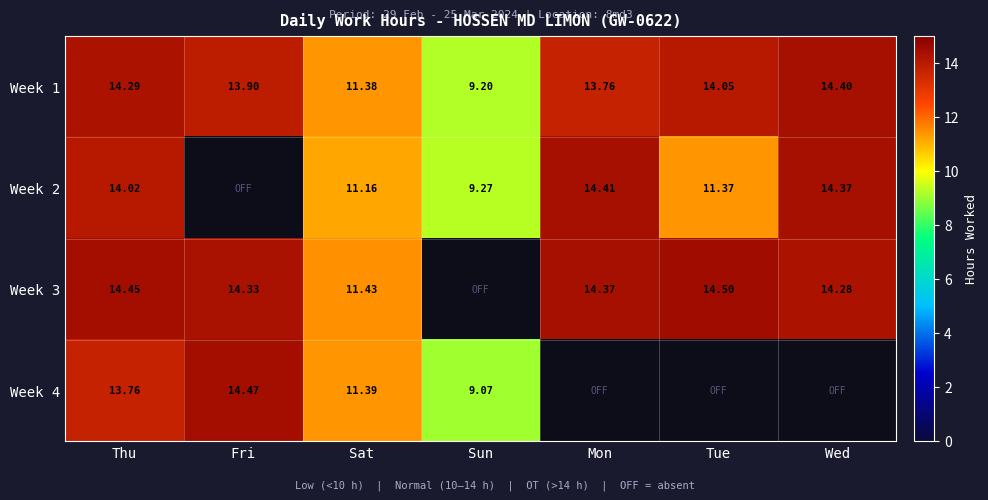

What is the sum of the Week 1 values at Wed and Fri?

28.3